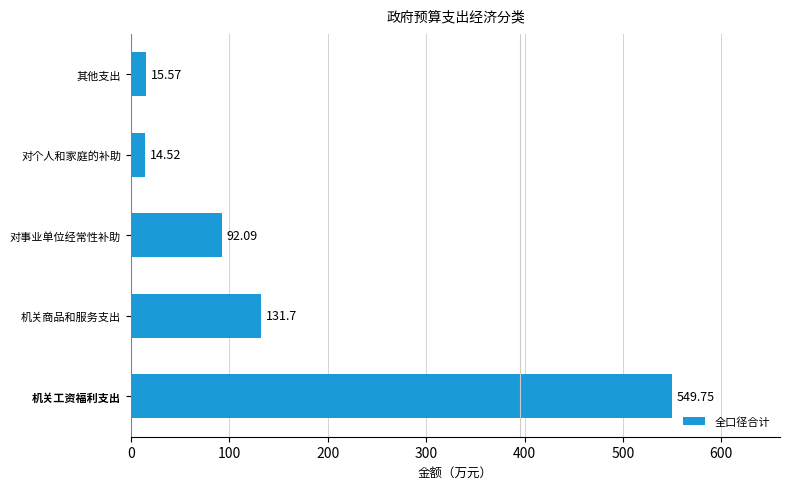

List the labels in order of value, smallest first.

对个人和家庭的补助, 其他支出, 对事业单位经常性补助, 机关商品和服务支出, 机关工资福利支出